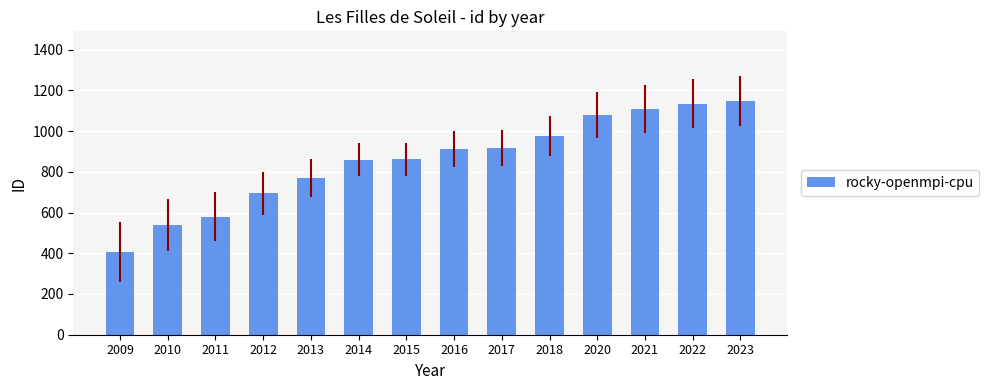

Where is the data nearest to the value 776?

2013